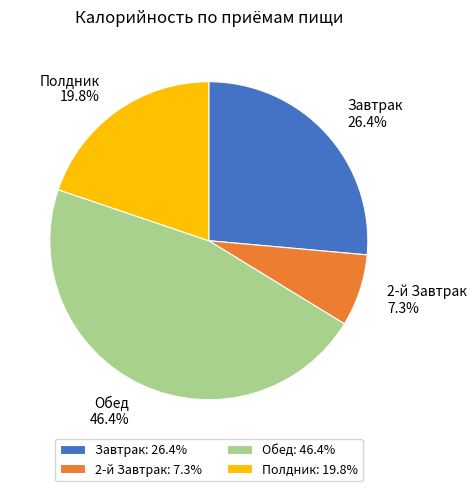

Does Обед represent more than half of the total?

No